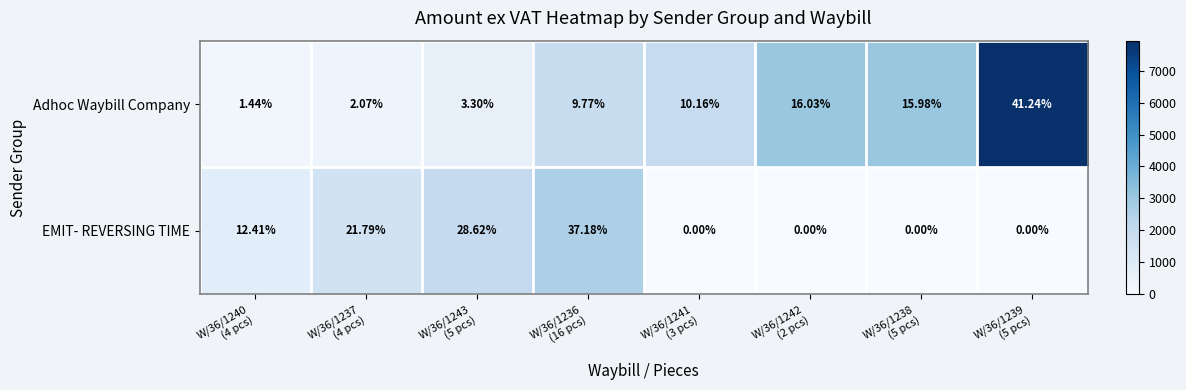

Which series has the largest total across all categories?

EMIT- REVERSING TIME